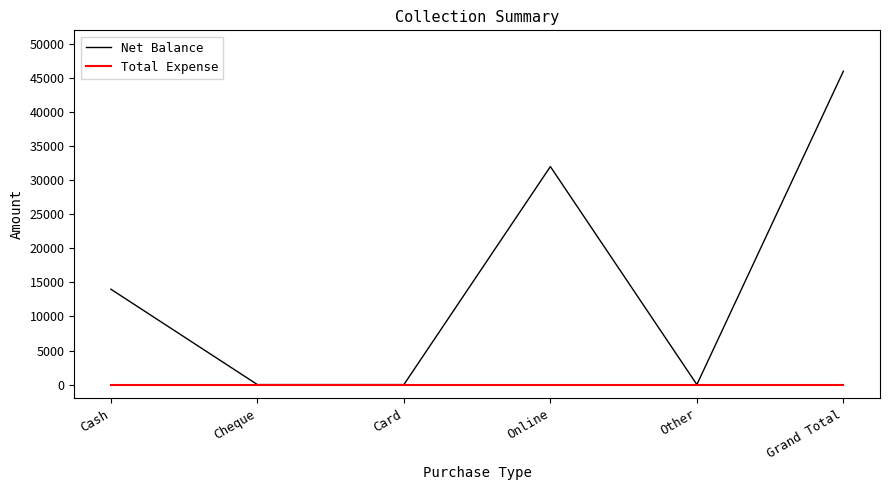

Rank the series by their maximum value, from lowest to highest.

Total Expense, Net Balance